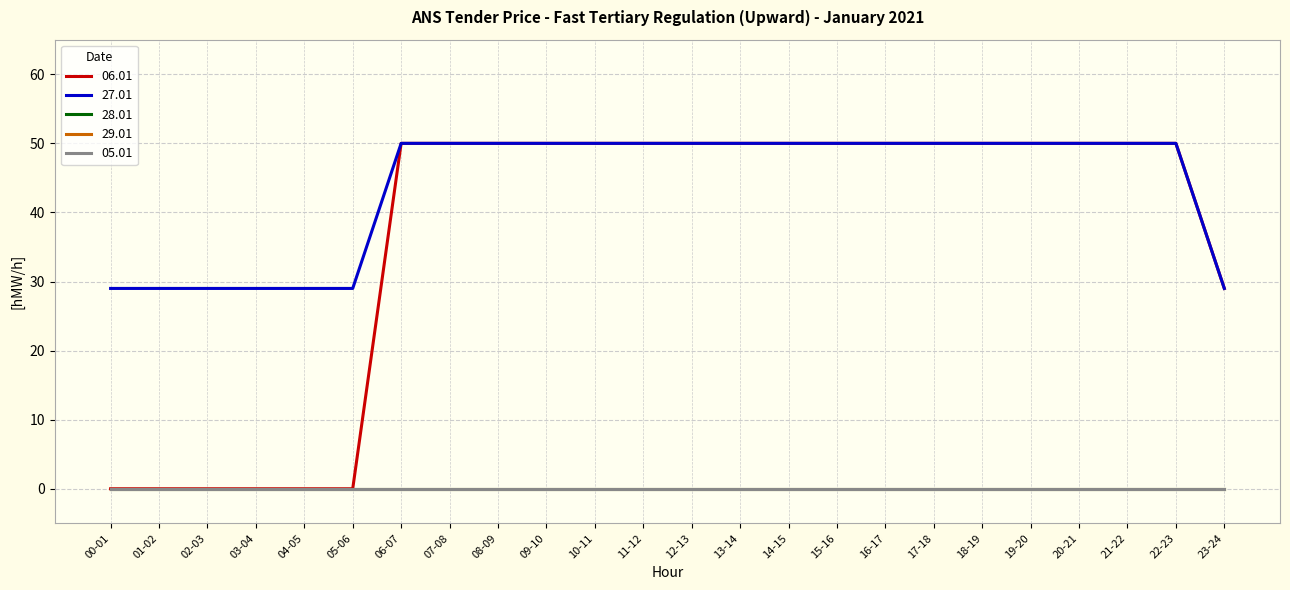

What is the label of the 18th point from the left?

17-18